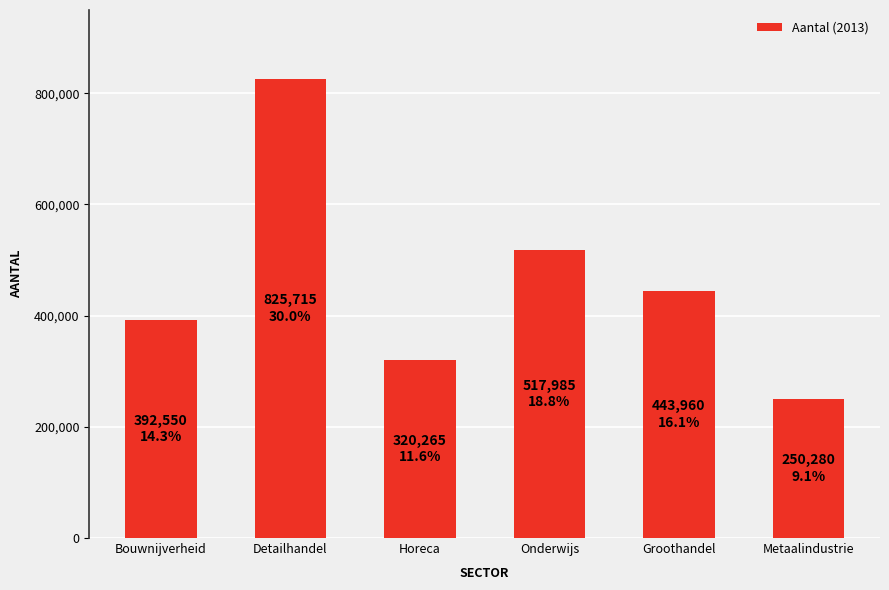

Reading left to right, extract all data points from this chart.

392550	825715	320265	517985	443960	250280